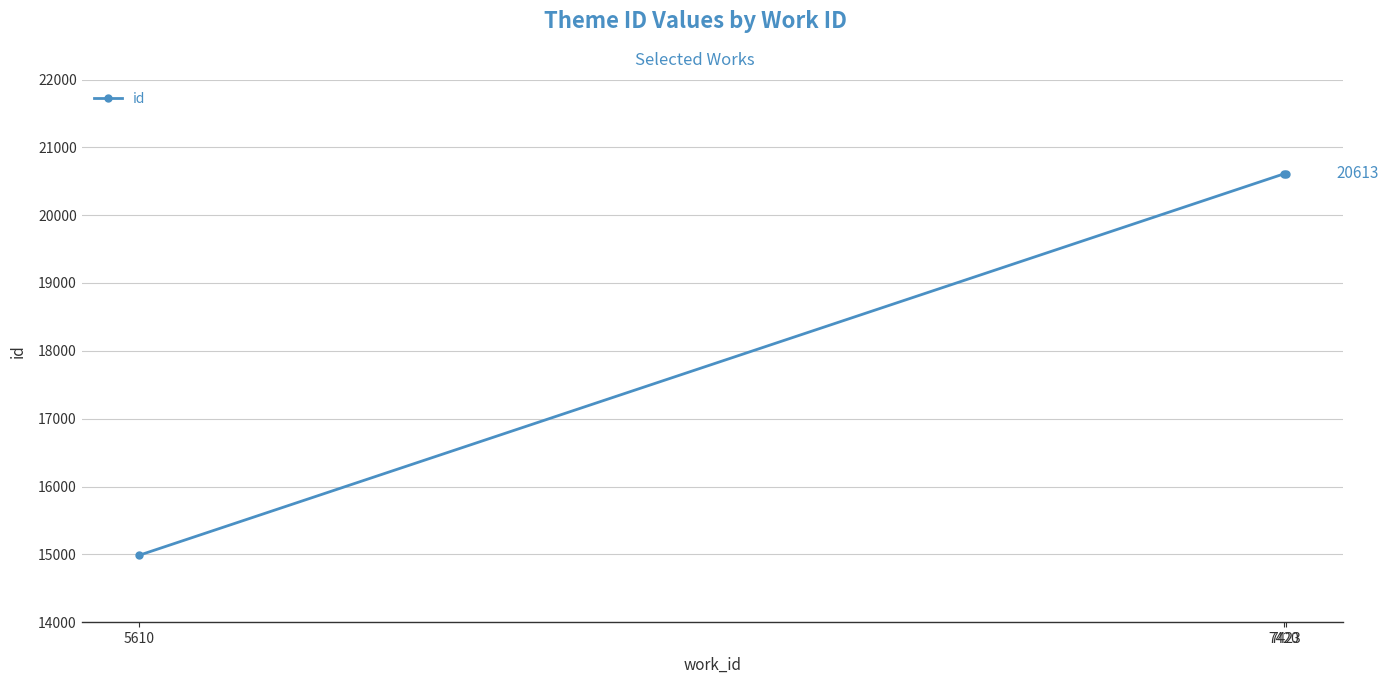

What is the minimum value shown in the chart?

14986